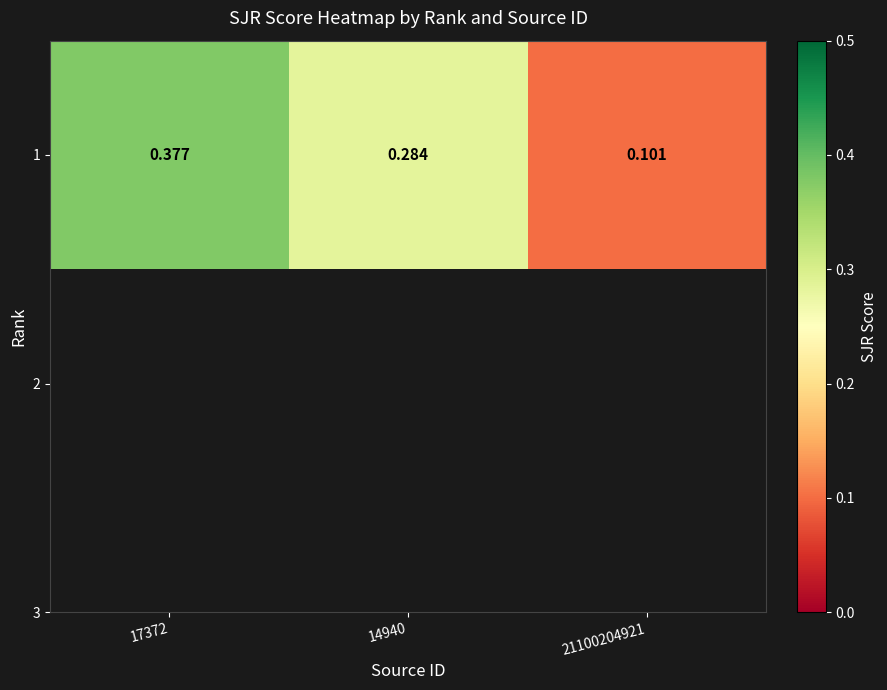

Rank the categories by value from lowest to highest.

21100204921, 14940, 17372